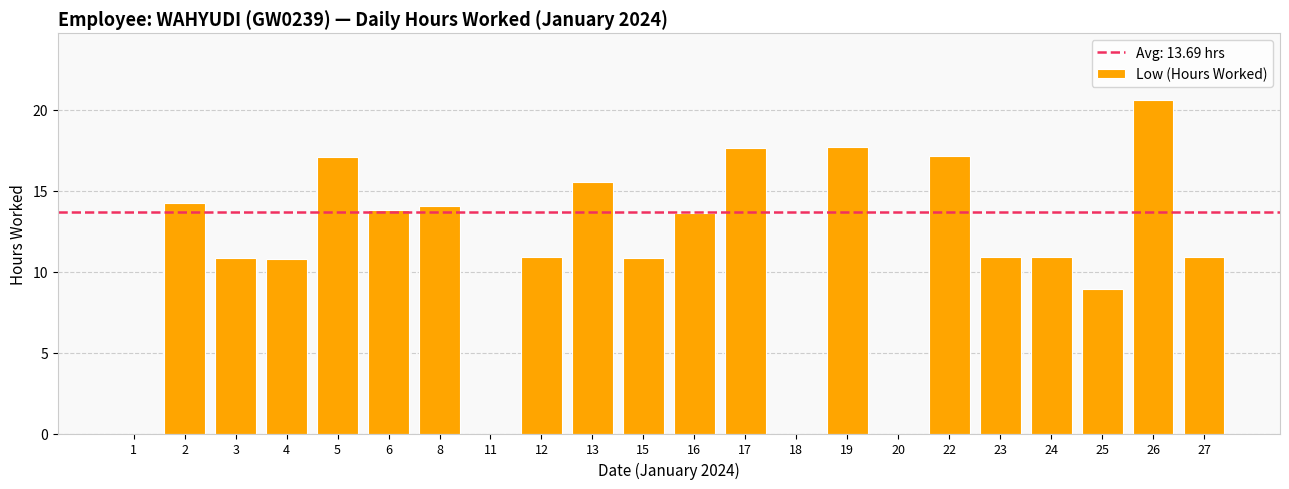

Approximately how many times larger is the value at 13 compared to 25?

1.7